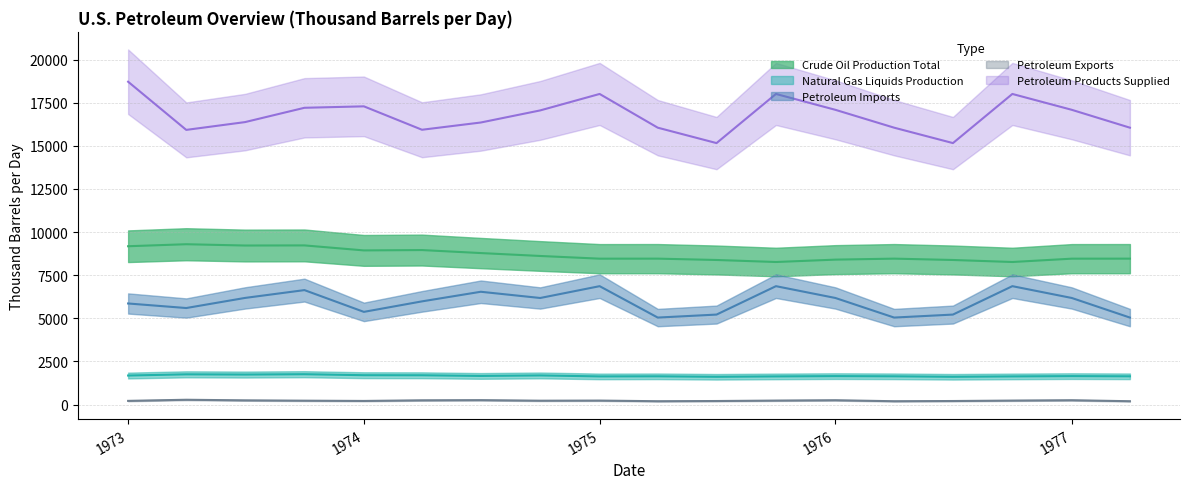

True or false: Crude Oil Production Total and Petroleum Products Supplied cross at least once.

False